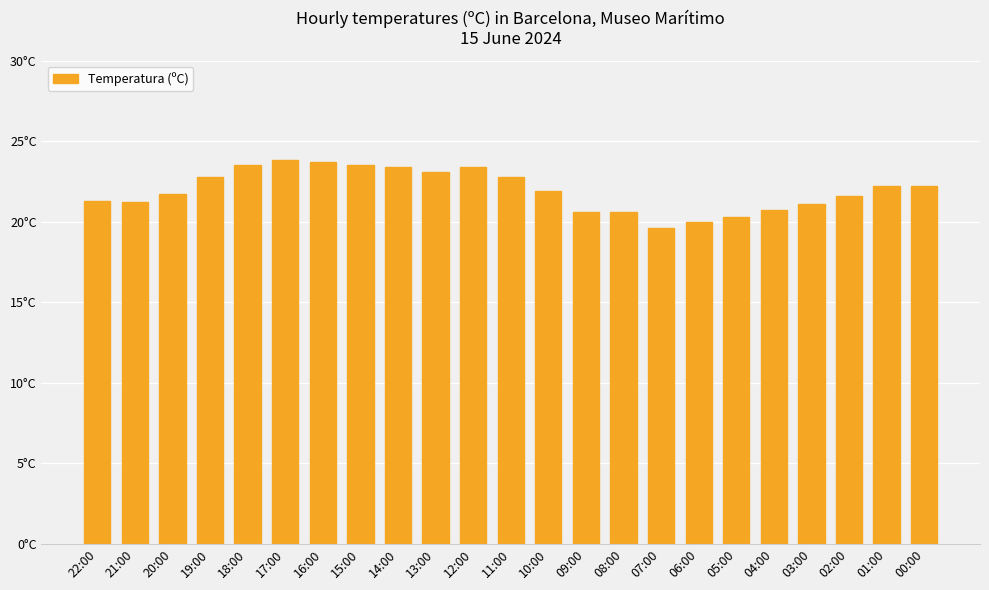

Are the bars horizontal?

No